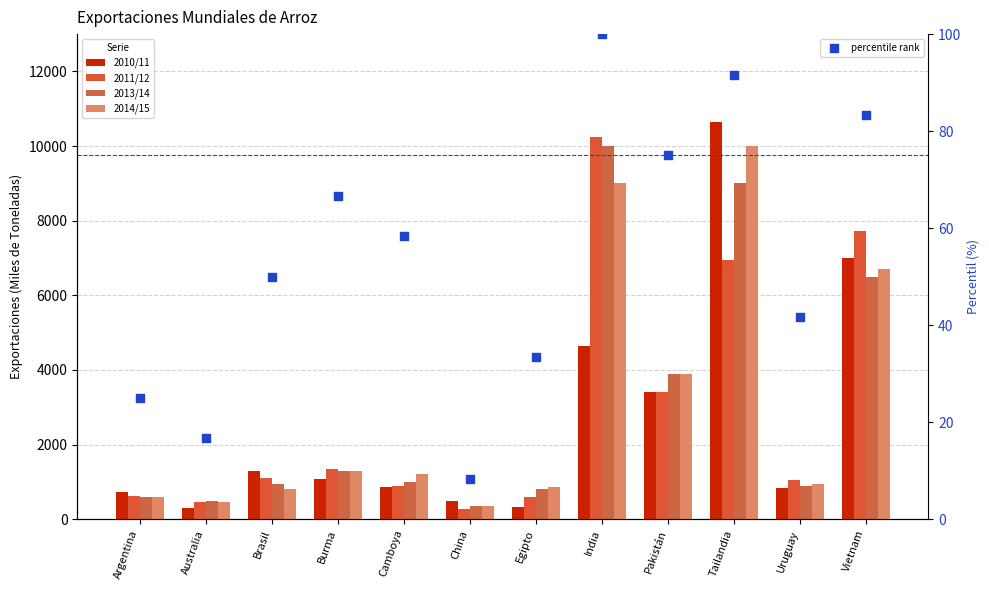

What are all the series names shown in the legend?

2010/11, 2011/12, 2013/14, 2014/15, percentile rank